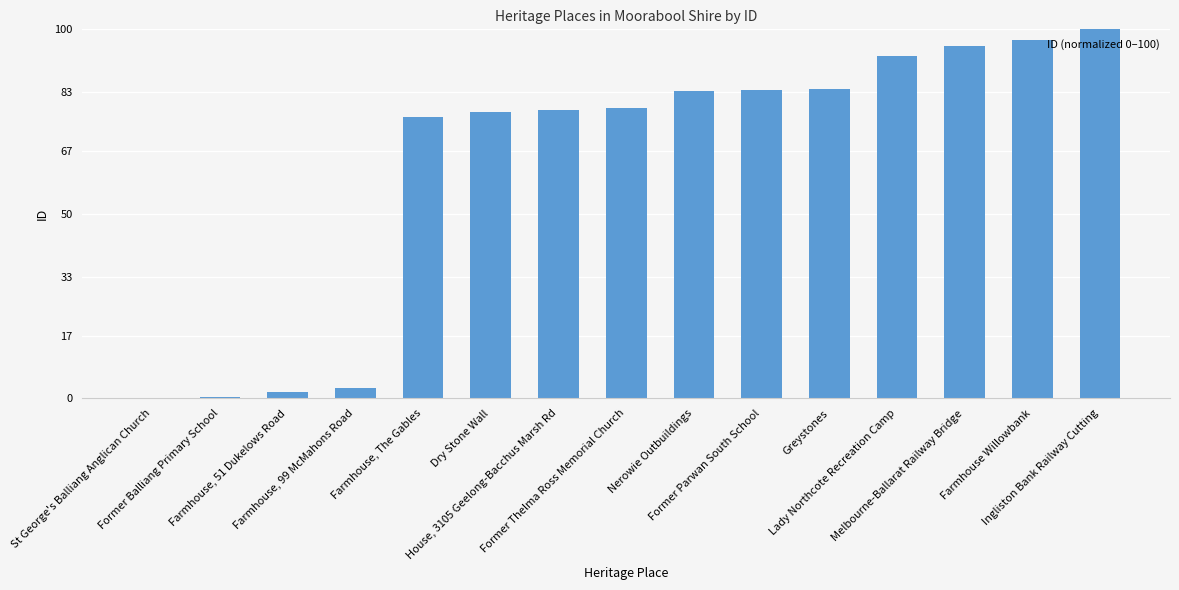

How many data points does each series have?

15